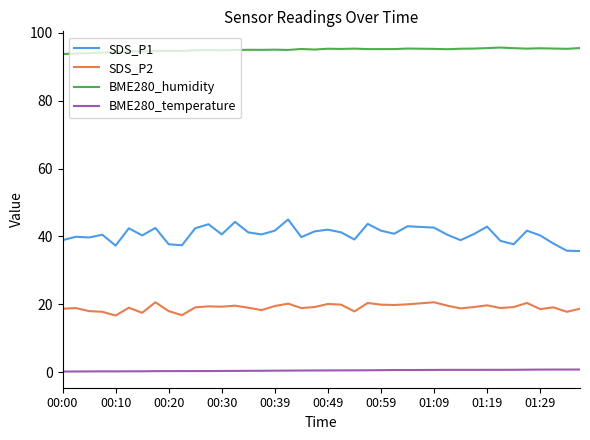

Rank the series by their maximum value, from highest to lowest.

BME280_humidity, SDS_P1, SDS_P2, BME280_temperature